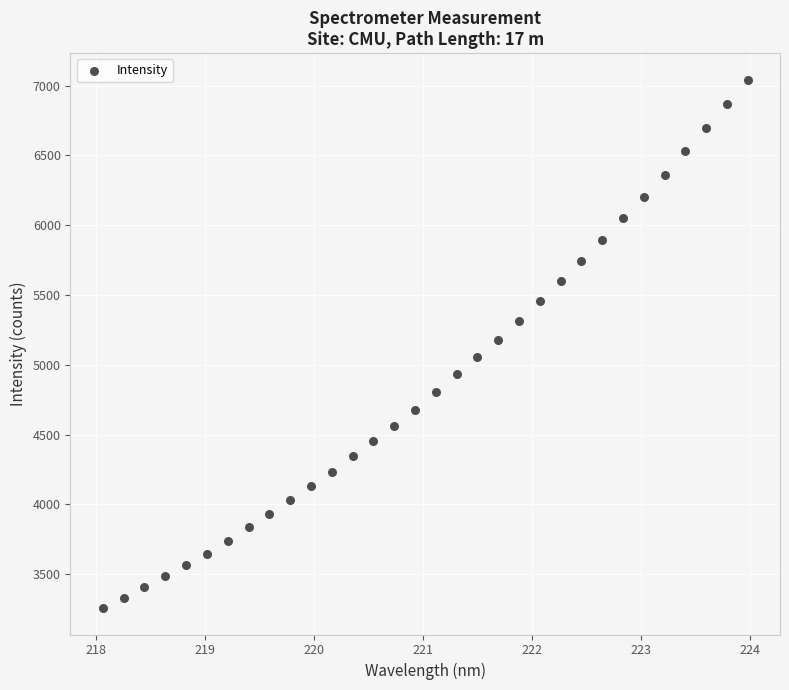

What is the range of Y values (max minus min)?

3785.6